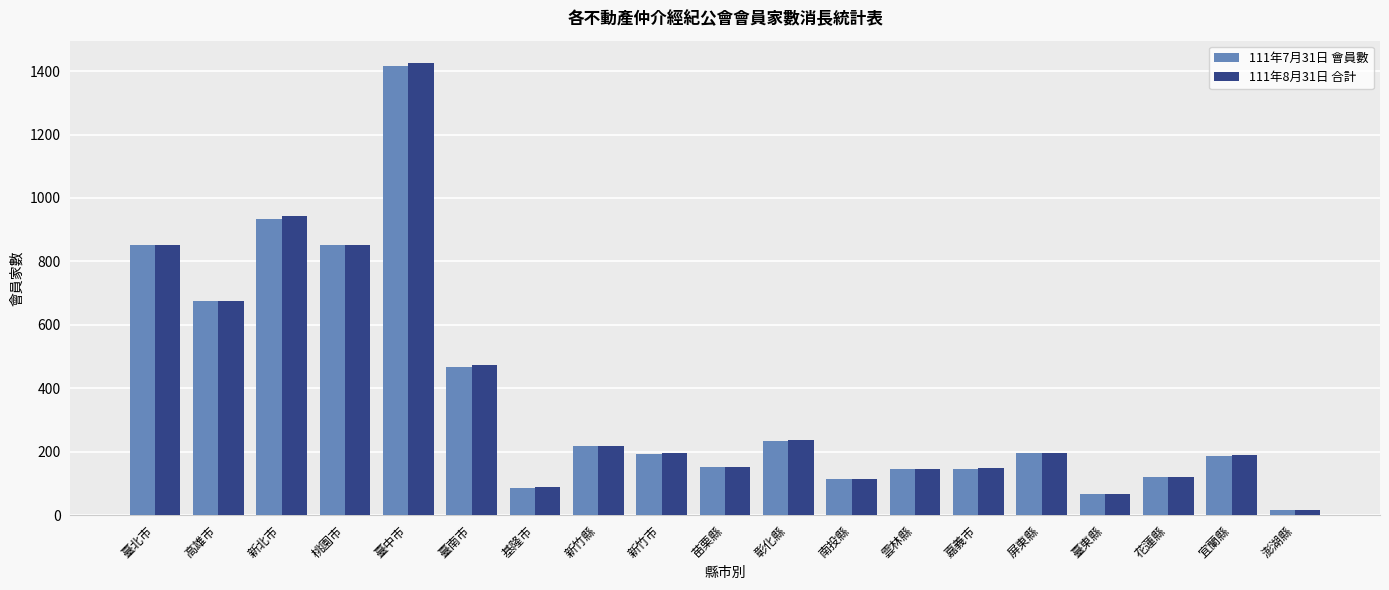

Count the number of categories in the chart.

19